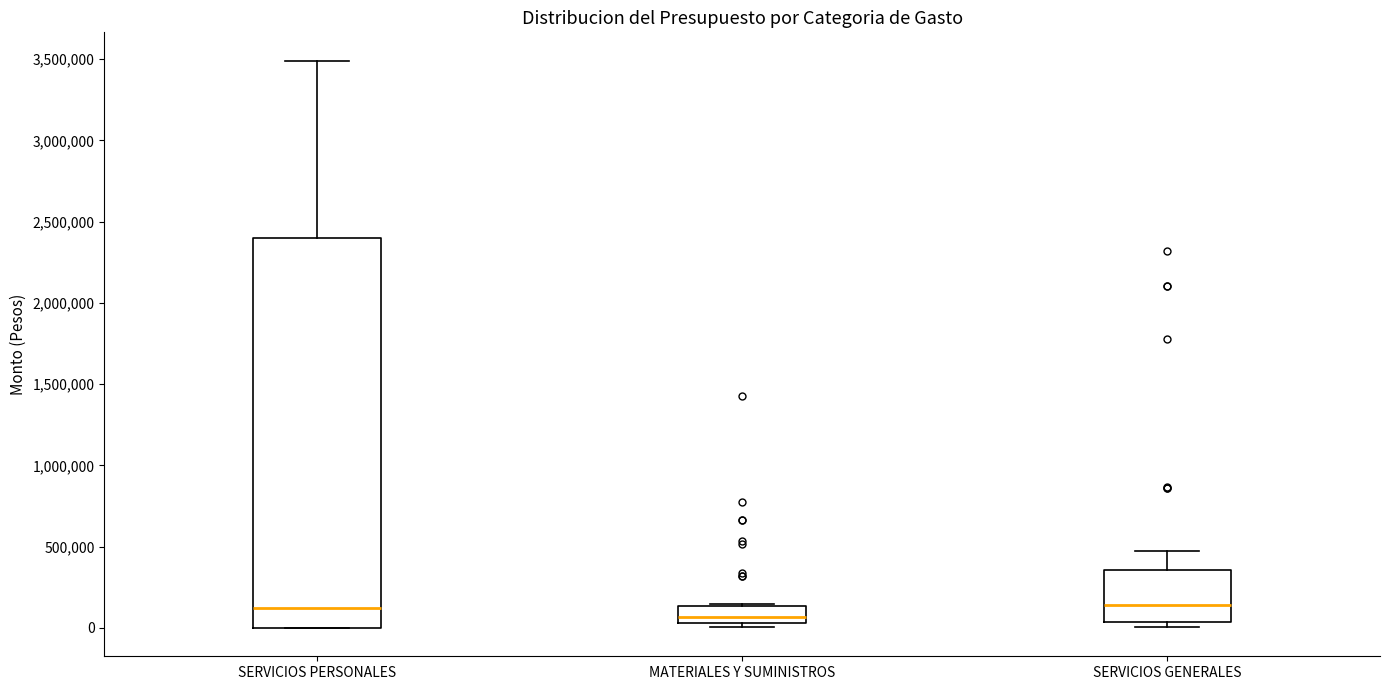

Where is the upper edge of the box for SERVICIOS PERSONALES on the y-axis? The values are not printed on the chart, so give them approximately, as read against the axis.

2400000